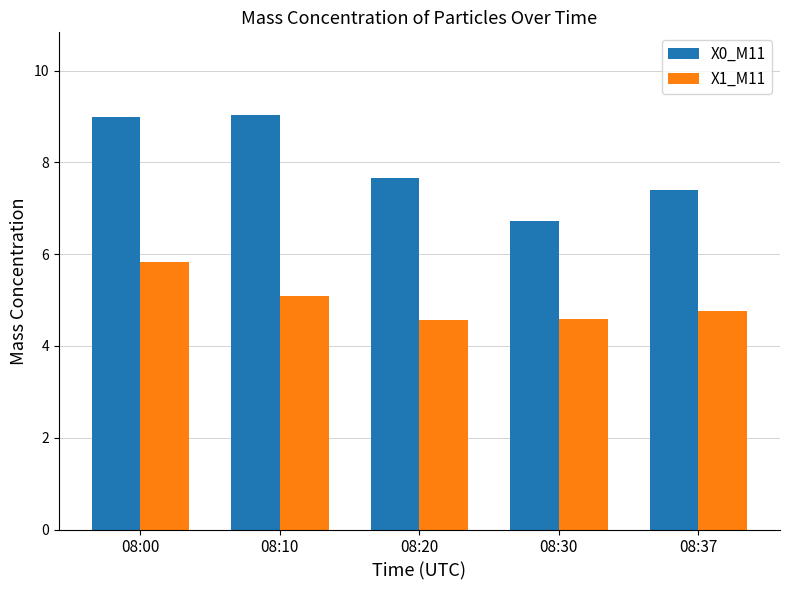

What is the sum of all X0_M11 values?

39.8